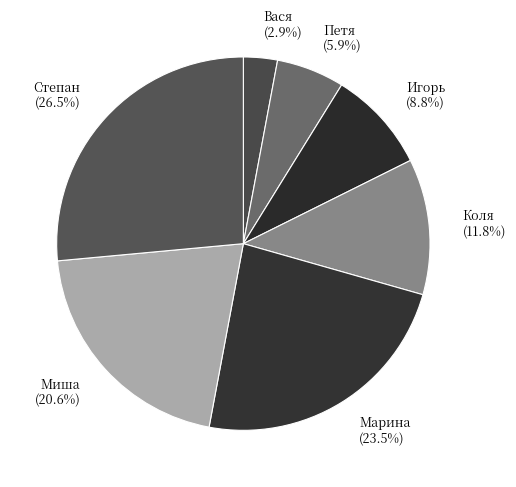

To the nearest percent, what is the average slice percentage?

14%